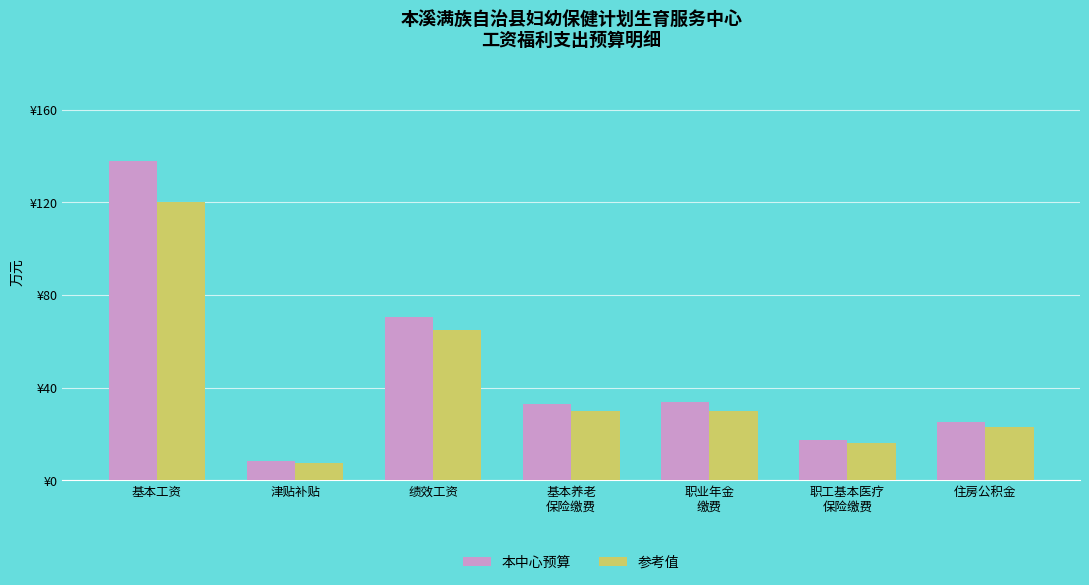

What are all the series names shown in the legend?

本中心预算, 参考值